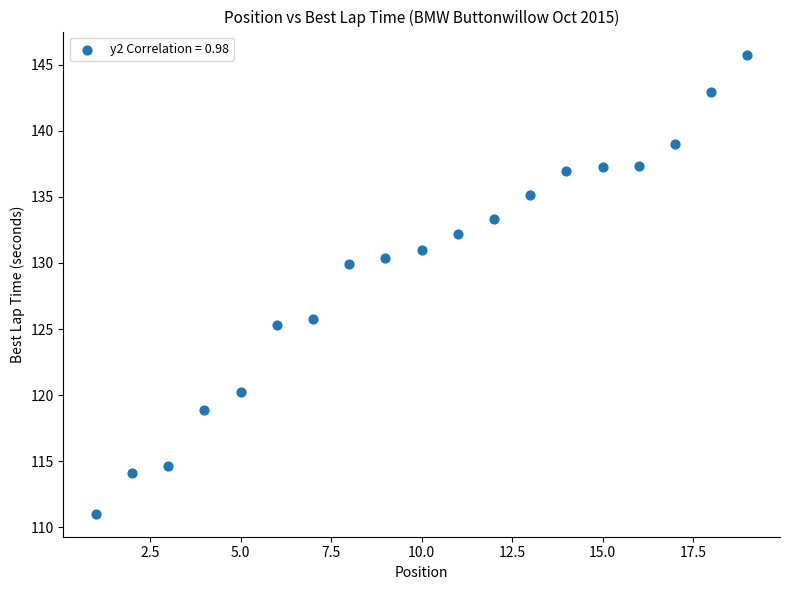

What is the range of X values (max minus min)?

18.0